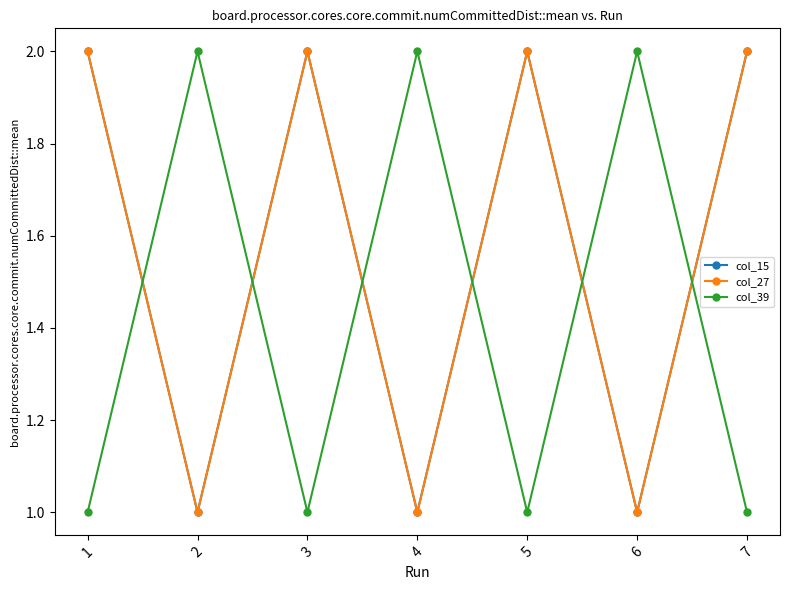

What is the value of the col_27 point at the 7th from the left?

2